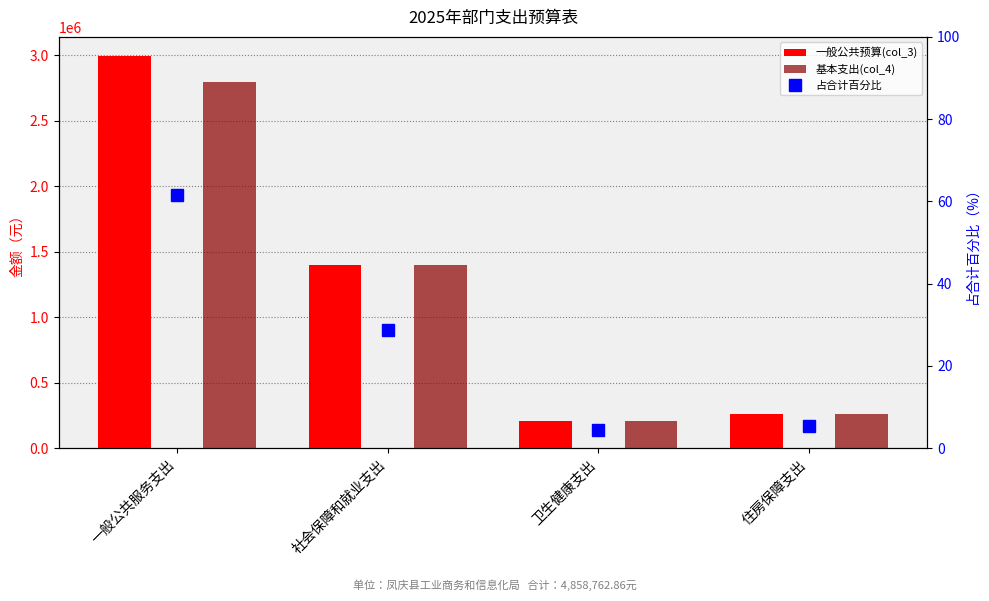

Is the value of 占合计百分比 at 社会保障和就业支出 greater than the value of 一般公共预算(col_3) at 一般公共服务支出?

No